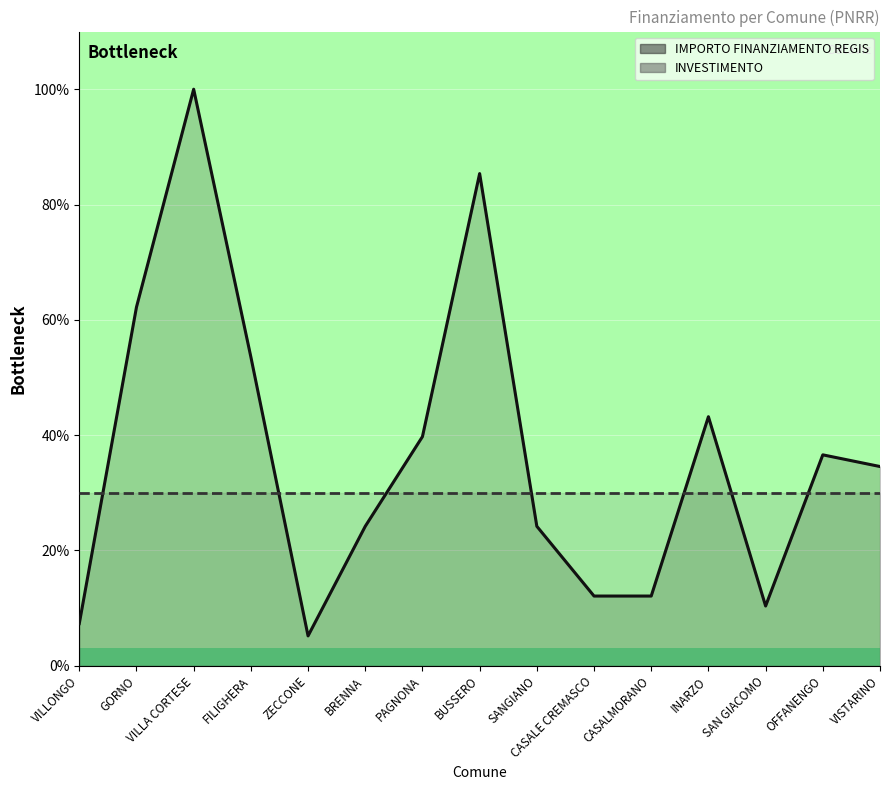

Where is the first local maximum?

VILLA CORTESE